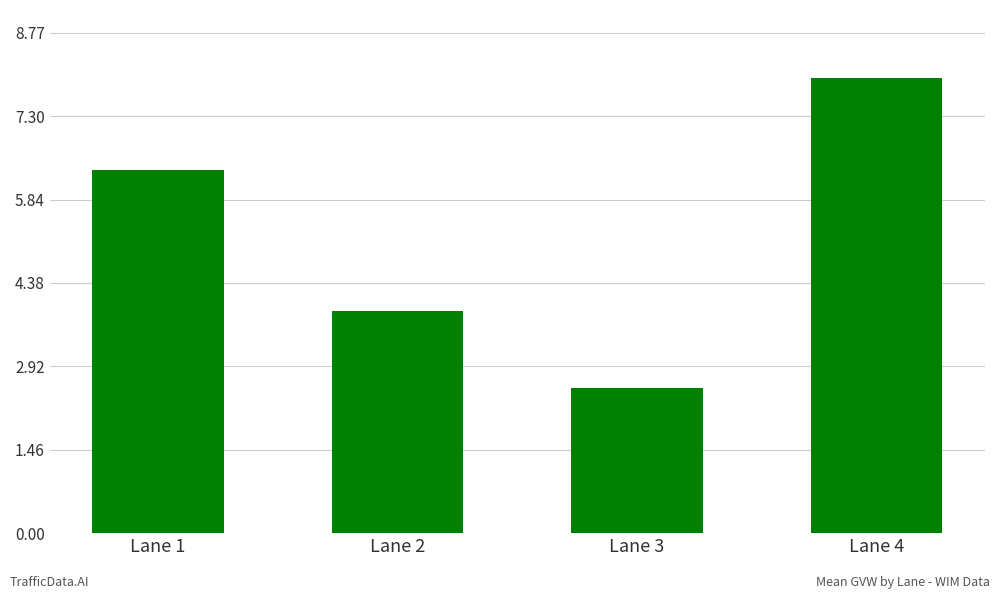

At which label is the value closest to 5?

Lane 2